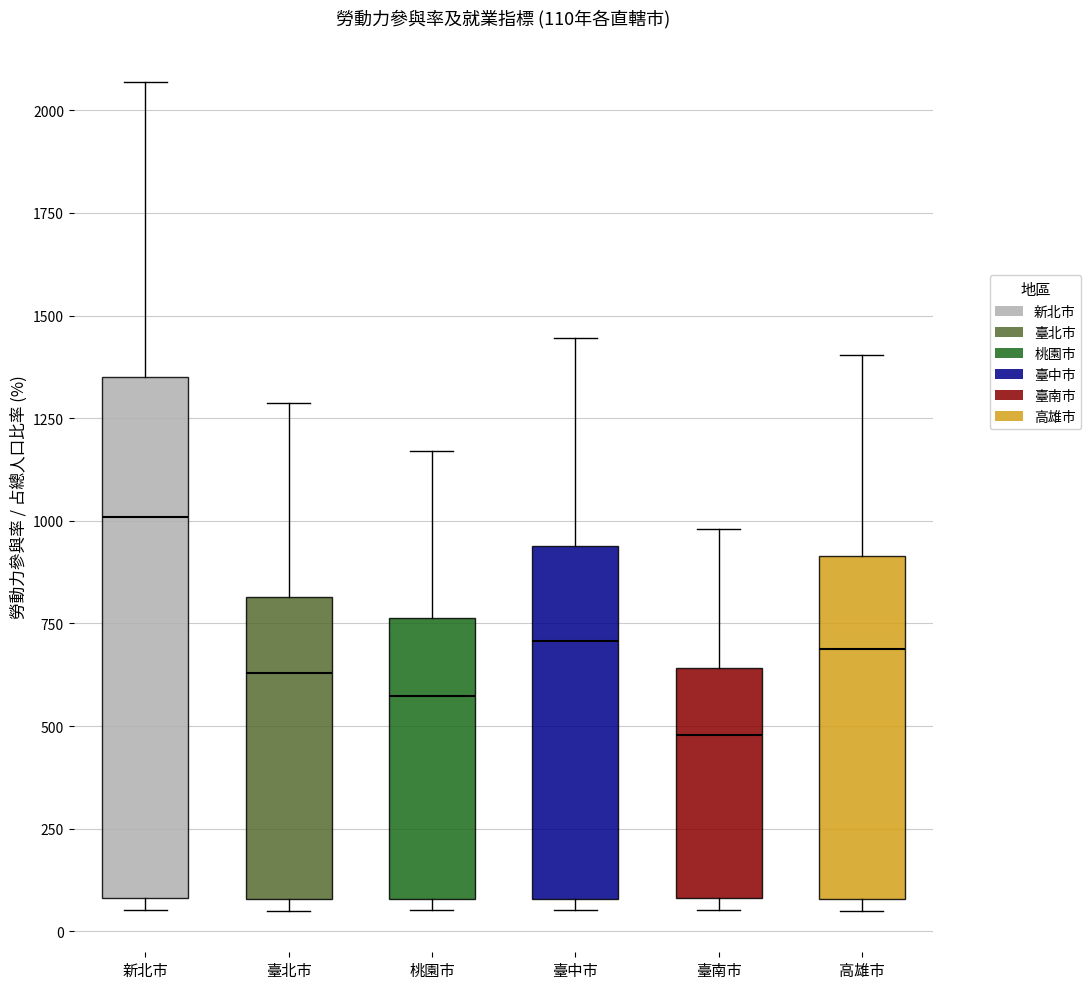

Comparing the boxes themselves (not the whiskers), which one is the tallest?

新北市